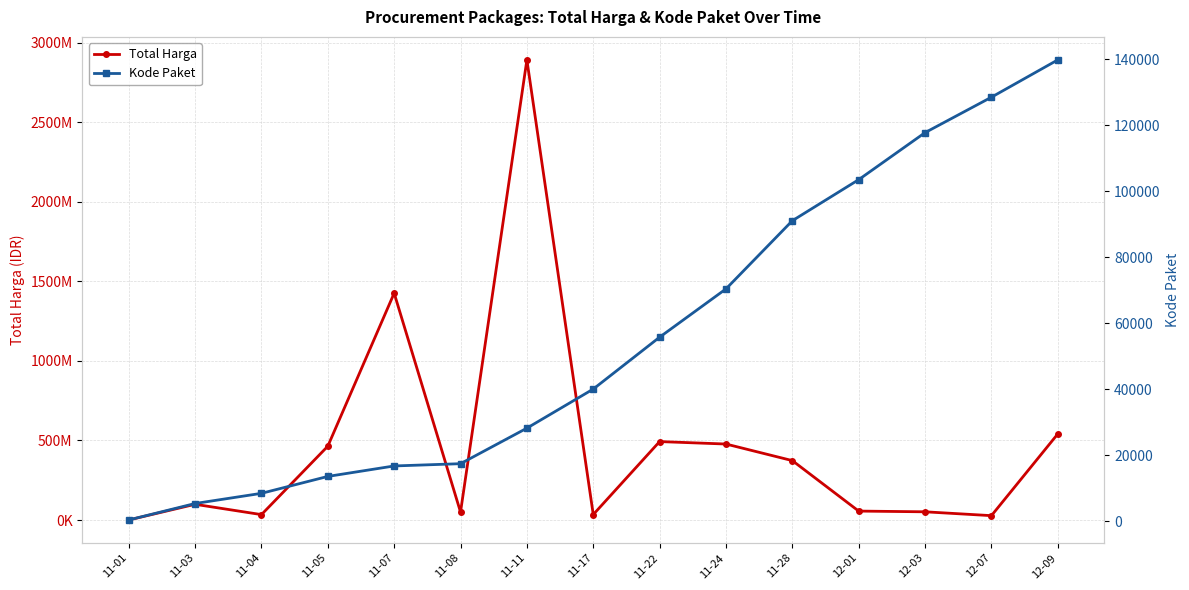

What is the difference between the maximum and second lowest values in the Kode Paket series?

134368